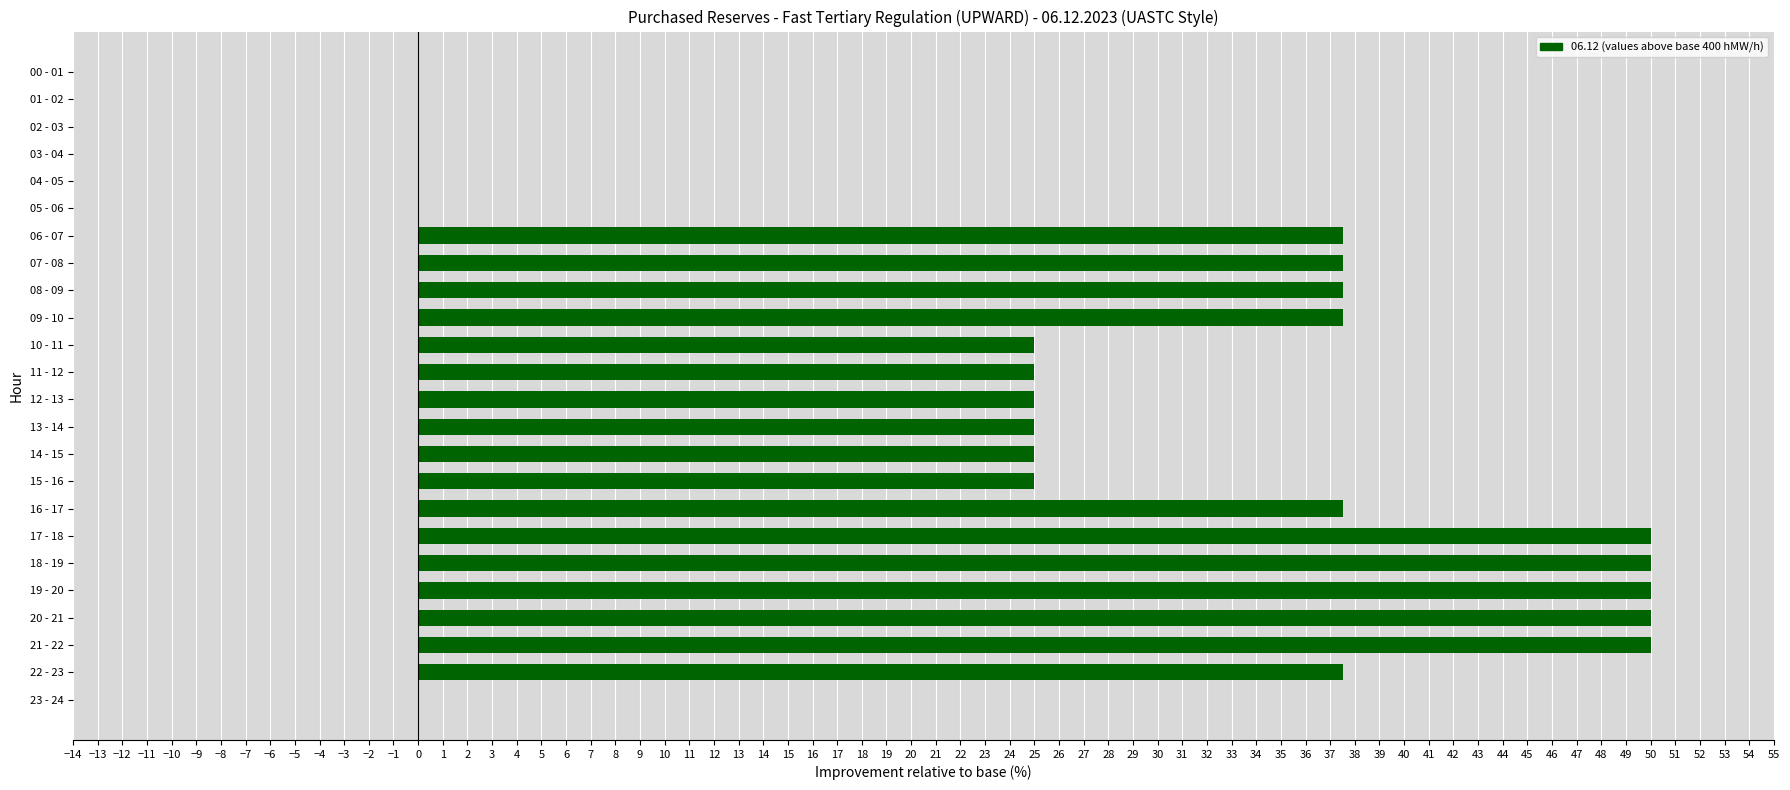

Are the bars horizontal?

Yes